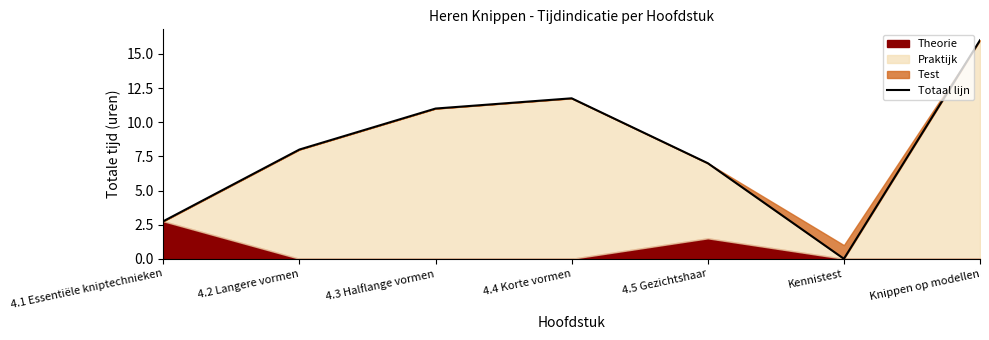

How many categories are shown in the chart?

7